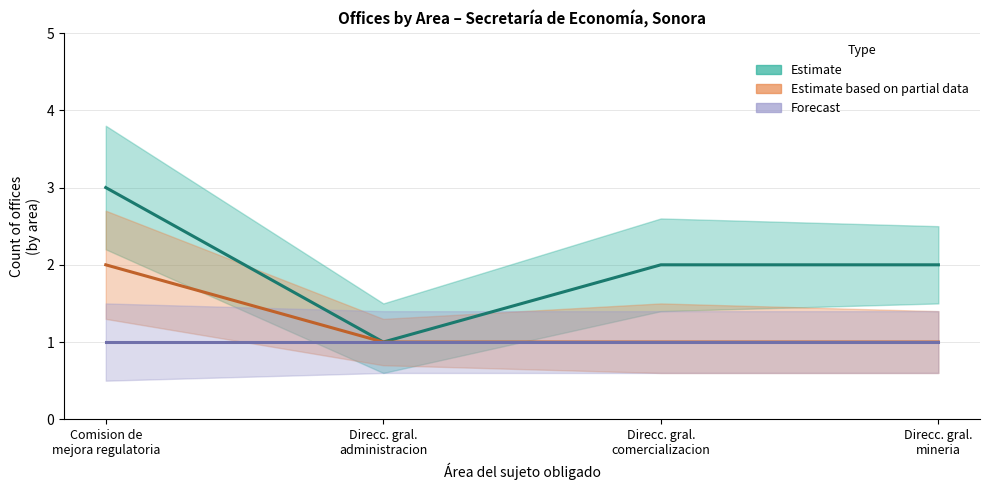

True or false: Estimate and Estimate based on partial data cross at least once.

False